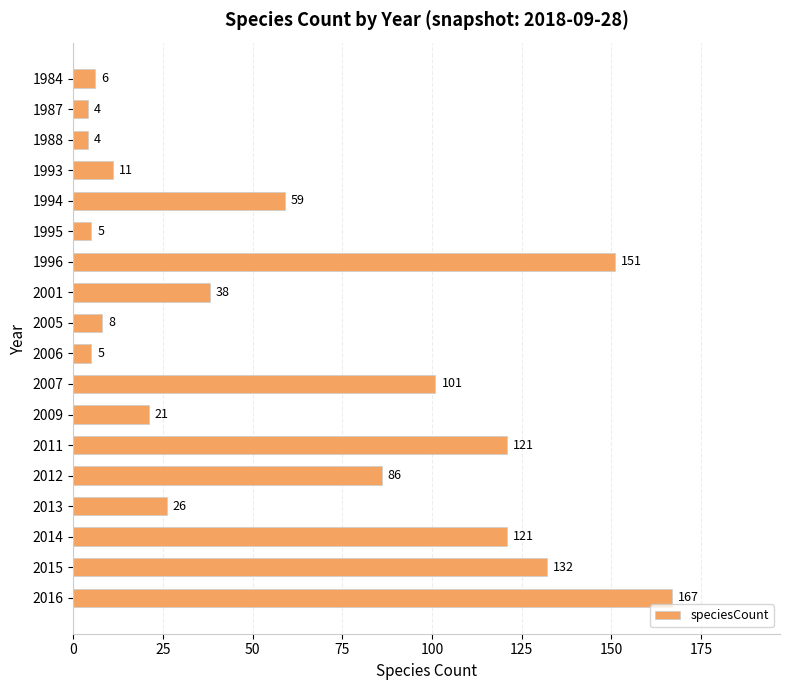

What is the value of the 4th bar from the top?

11